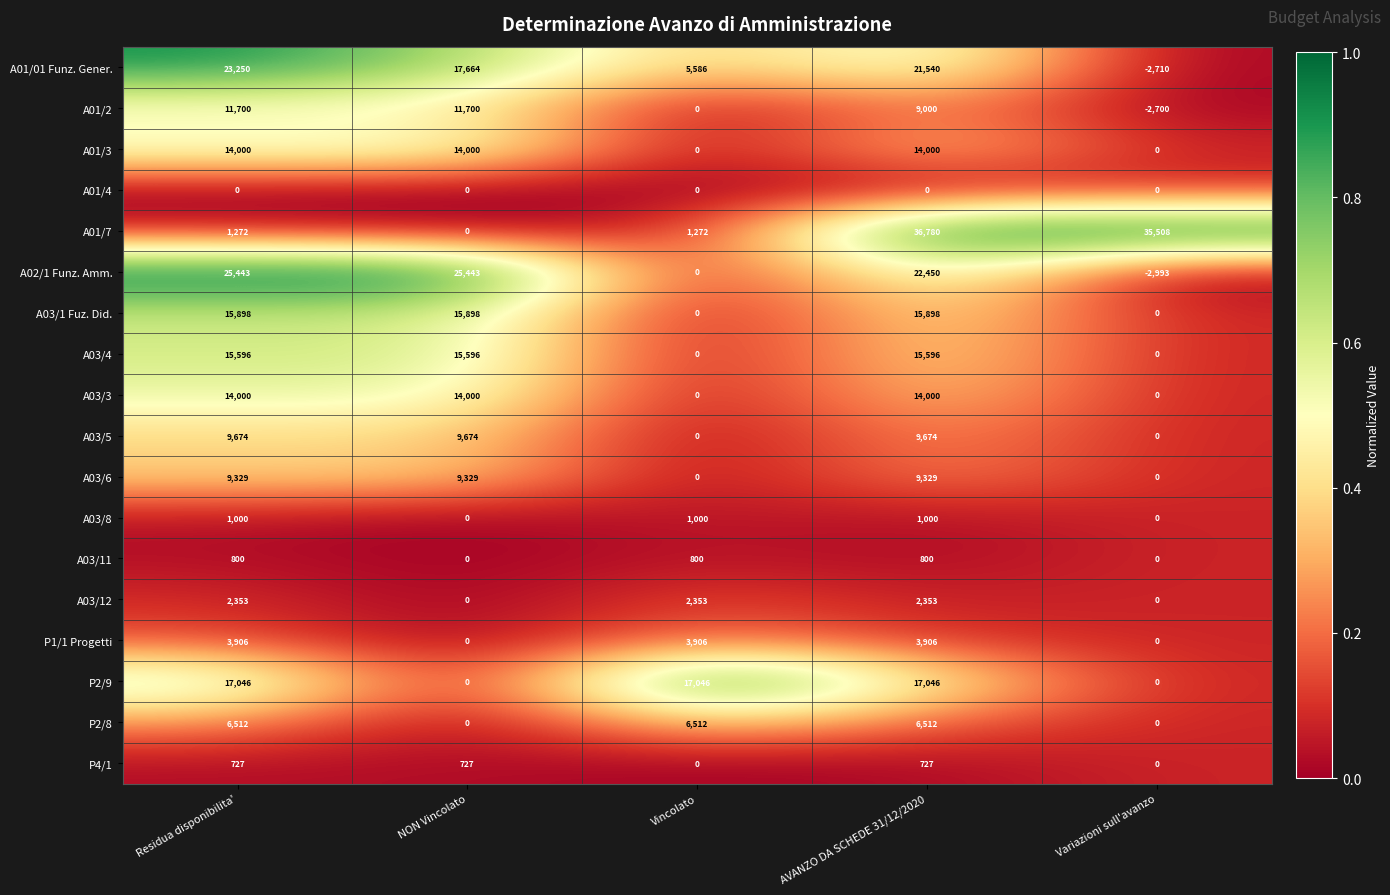

What is the average value of the P2/8 series?

3907